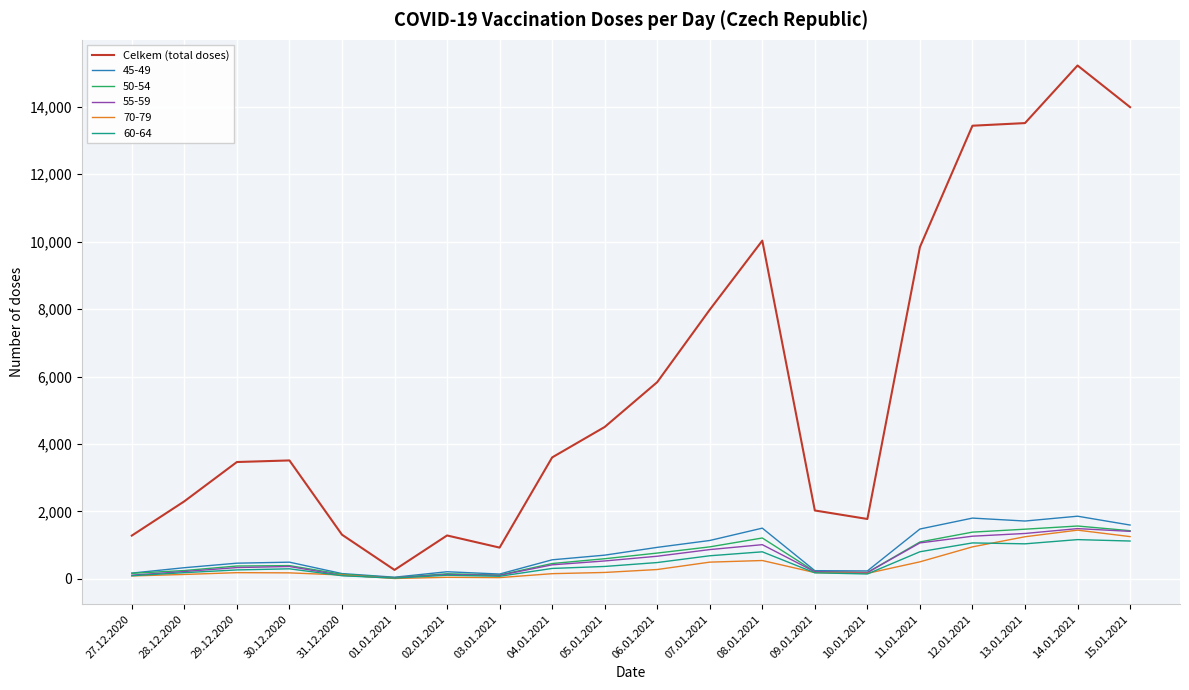

True or false: 45-49 has a value of 703 at 05.01.2021.

True